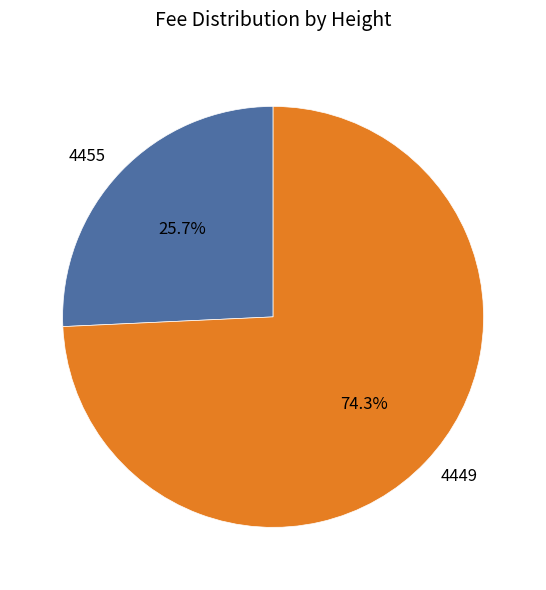

Is the sum of 4455 and 4449 greater than half?

Yes